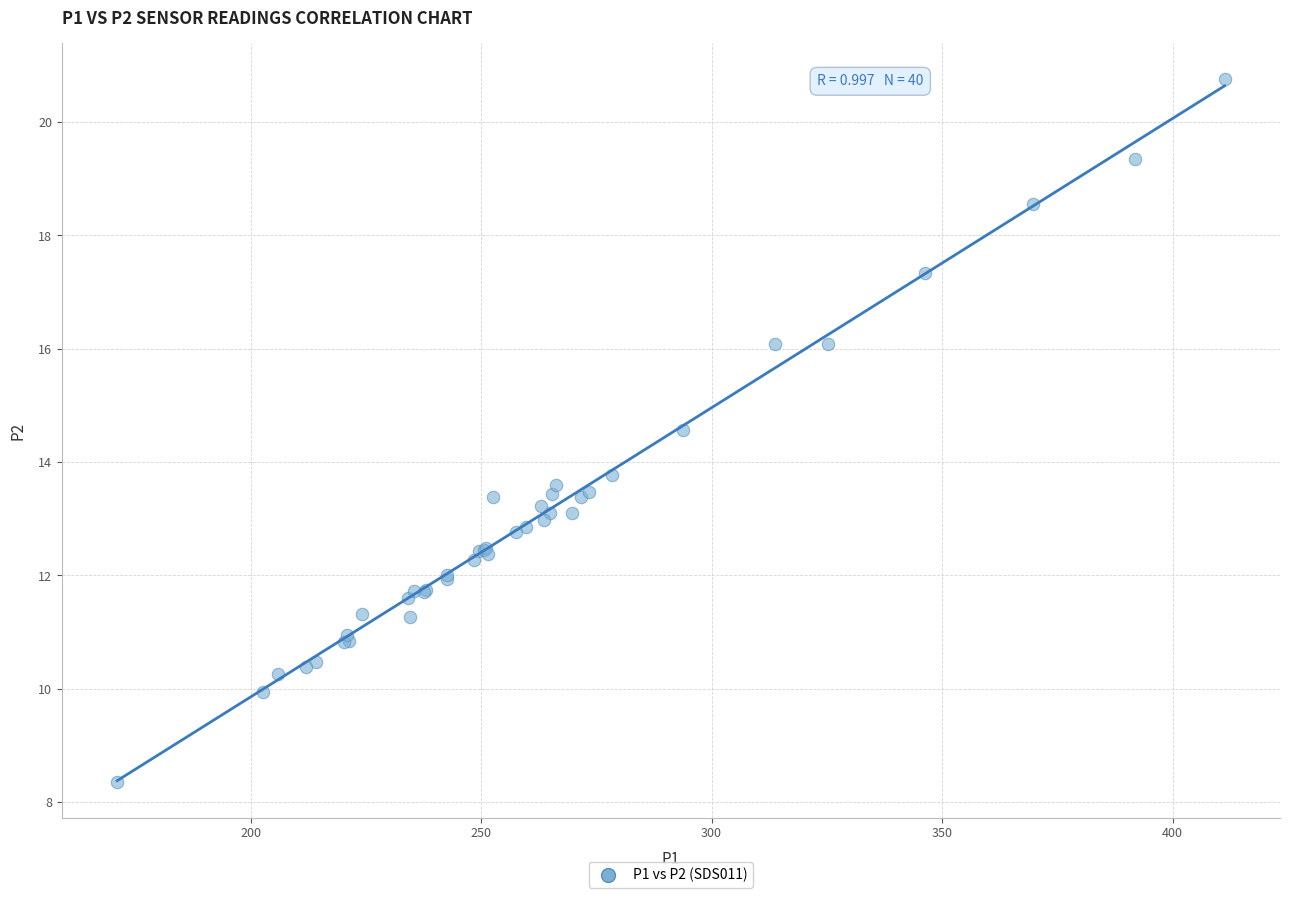

What Y value in the scatter plot is closest to 14?

13.8